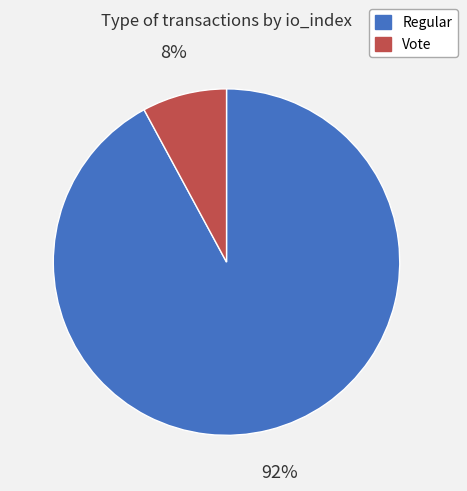

Rank the categories by value from highest to lowest.

Regular, Vote